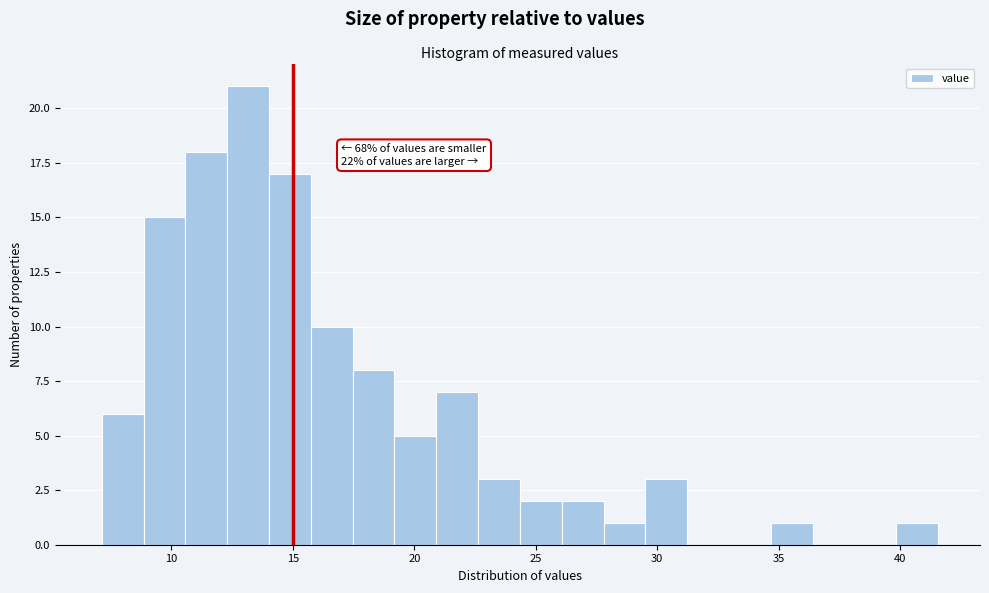

Read against the x-axis, roughly where is the centre of the tallest bar?

13.0